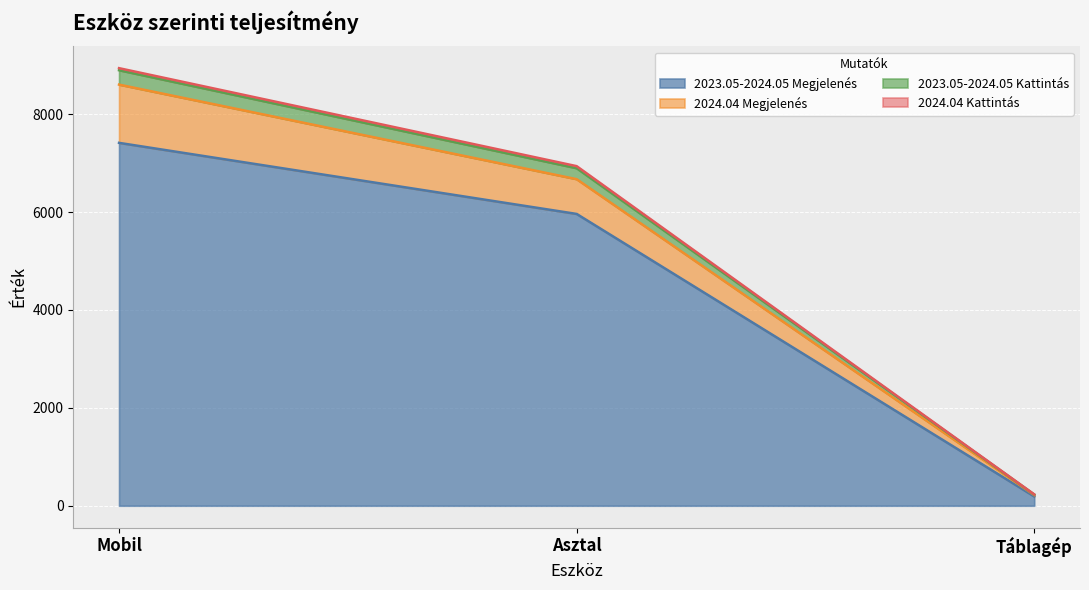

What position from the left is Asztal?

2